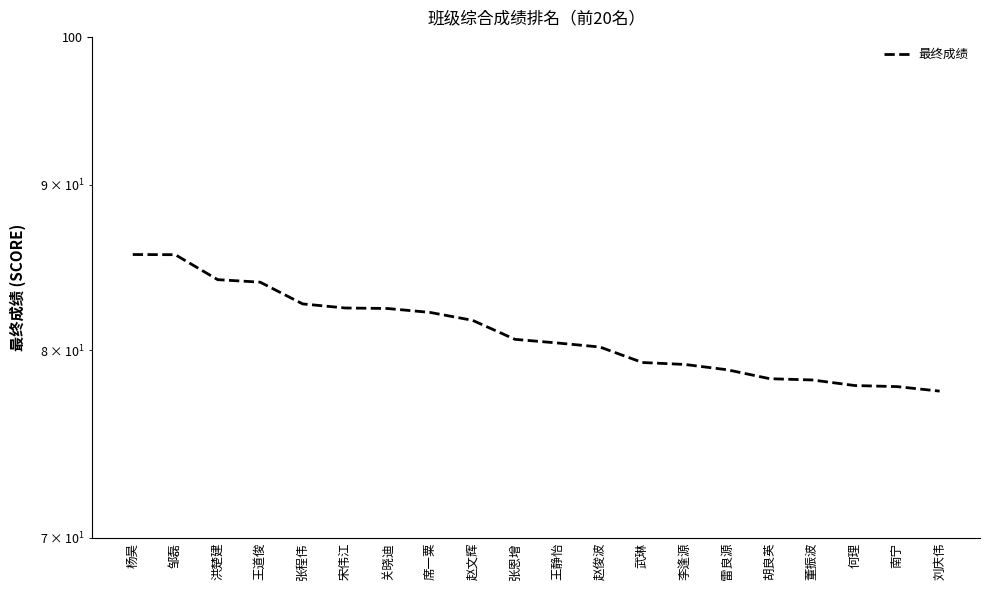

Is this an area chart (filled region under the line)?

No